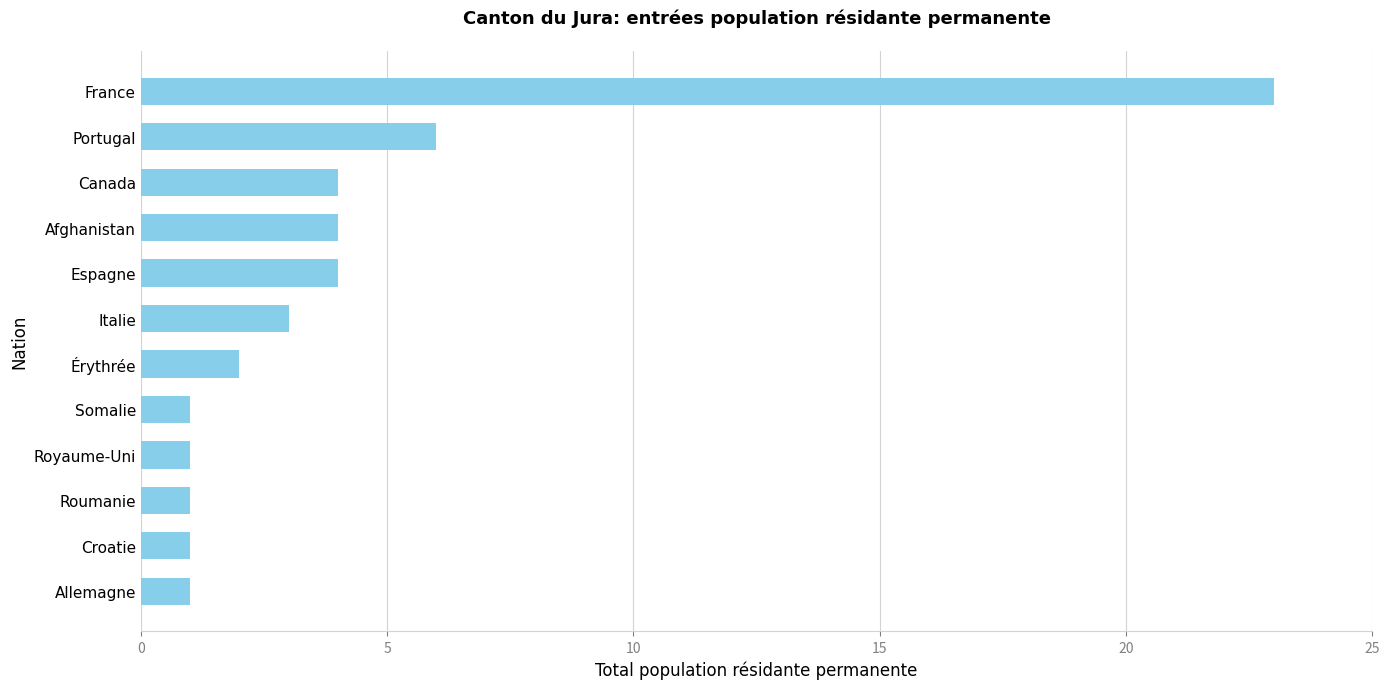

Which label corresponds to the largest value in the chart?

France